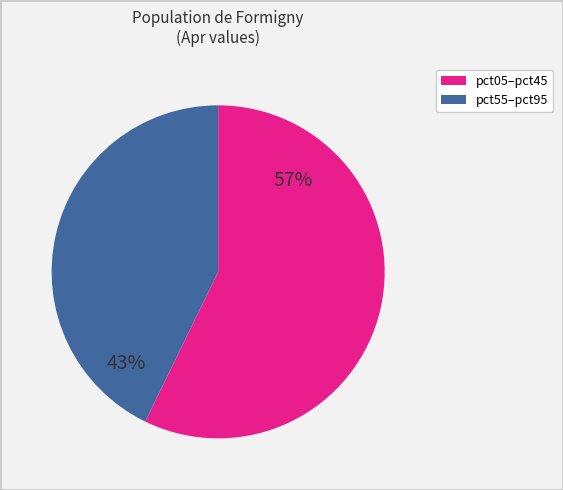

Is there a majority slice in this chart?

Yes